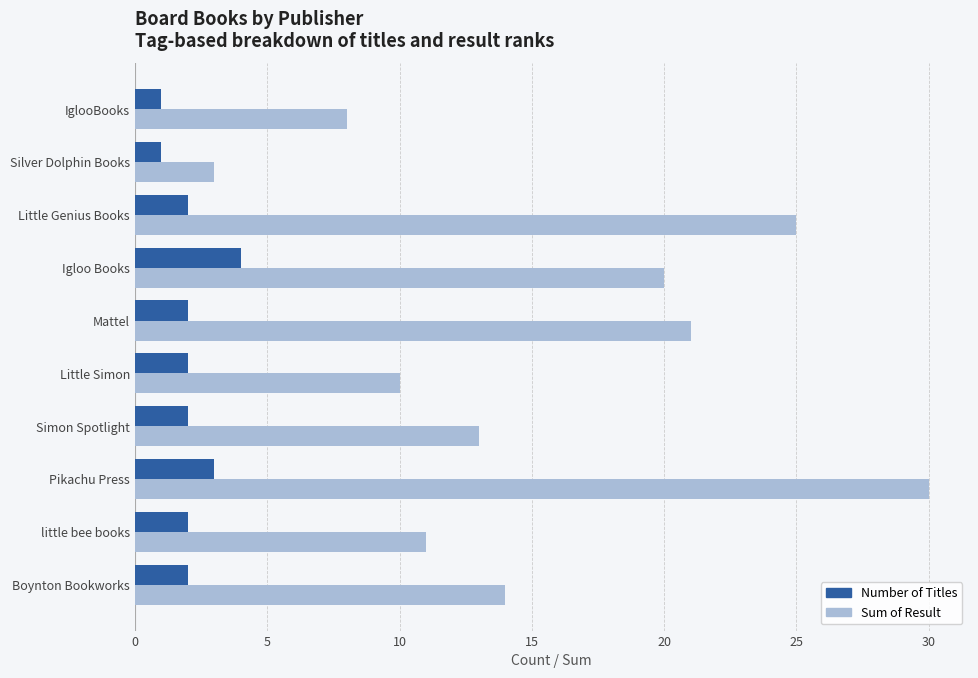

At which category is the sum across all series the highest?

Pikachu Press